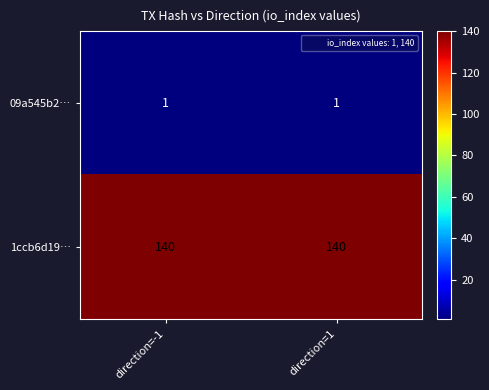

What is the average value of the 1ccb6d19… series?

140